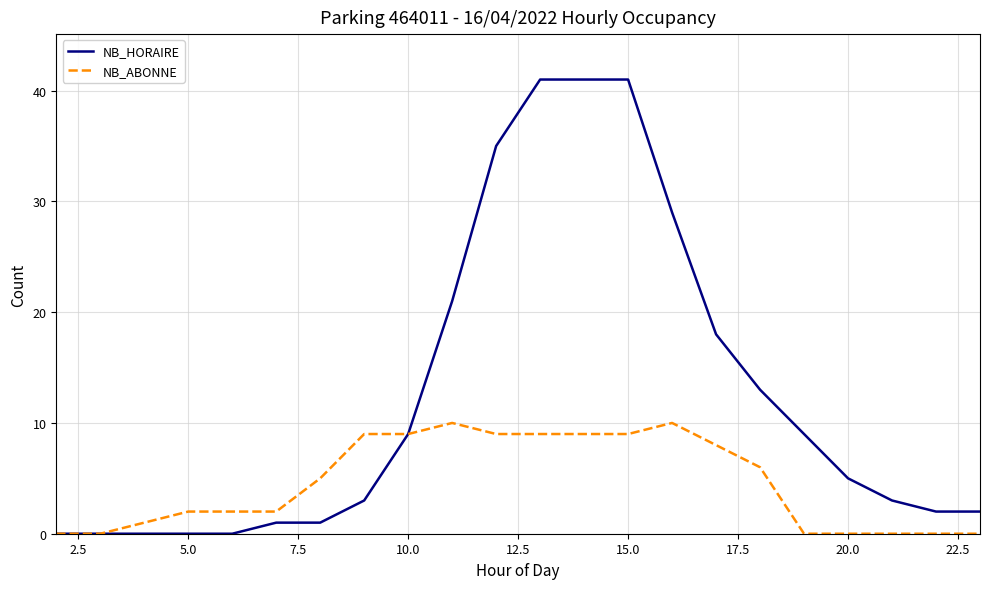

What is the maximum value shown in the chart?

41